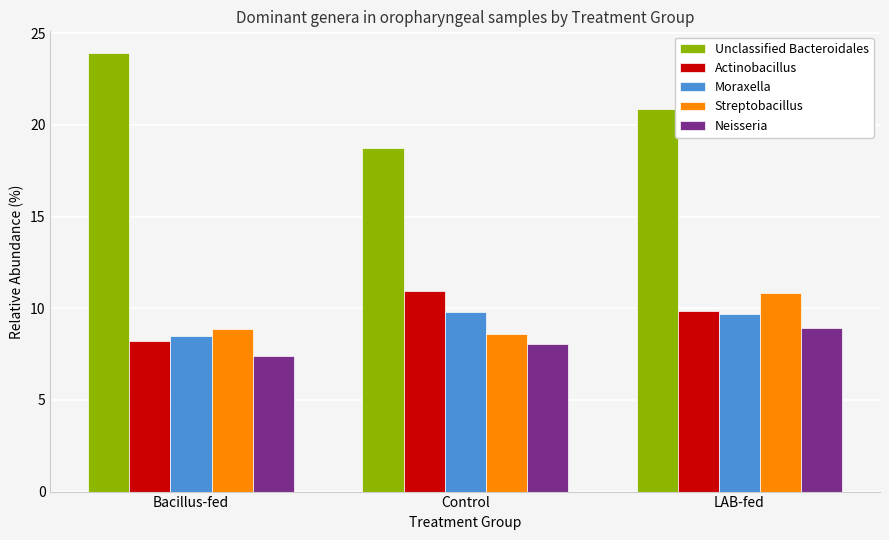

Read the Moraxella value at Bacillus-fed.

8.5